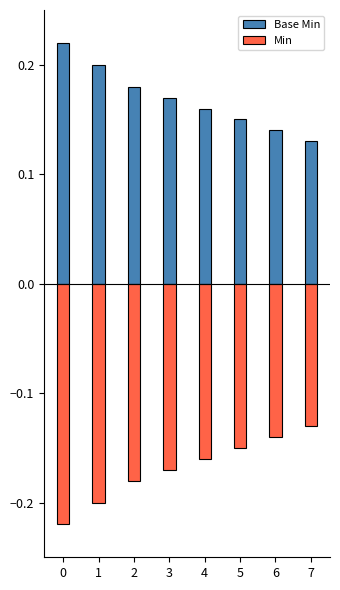

List the labels in order of Min value, smallest first.

0, 1, 2, 3, 4, 5, 6, 7